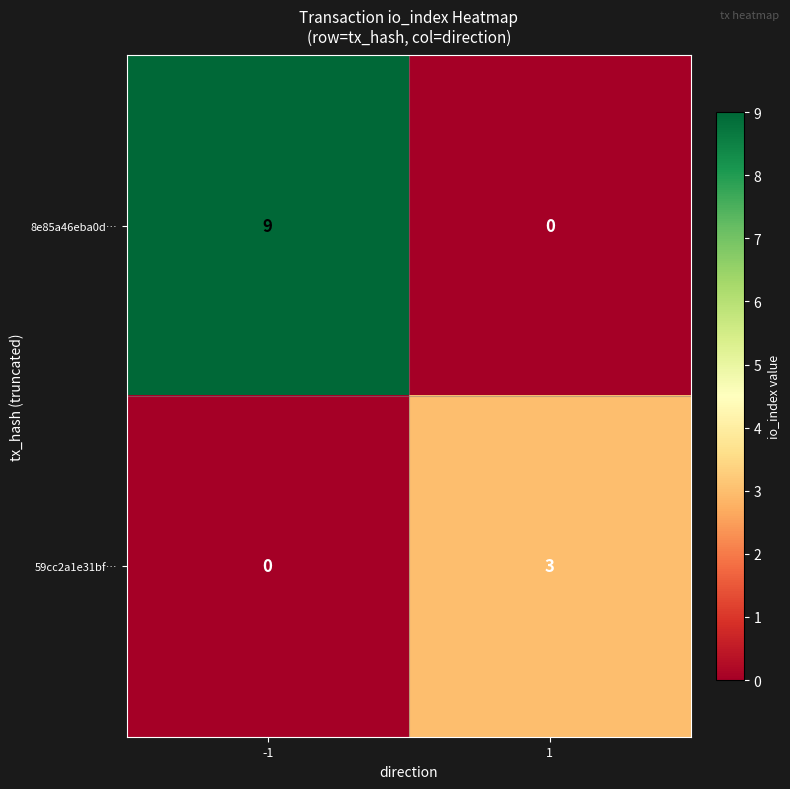

What is the sum of the 8e85a46eba0d… values at 1 and -1?

9